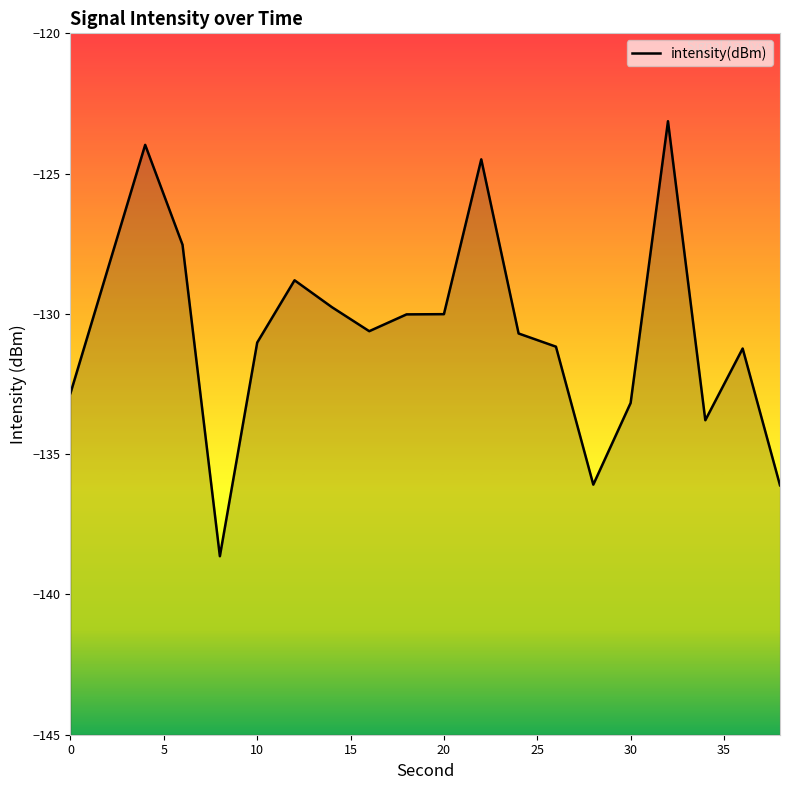

Count the number of categories in the chart.

20